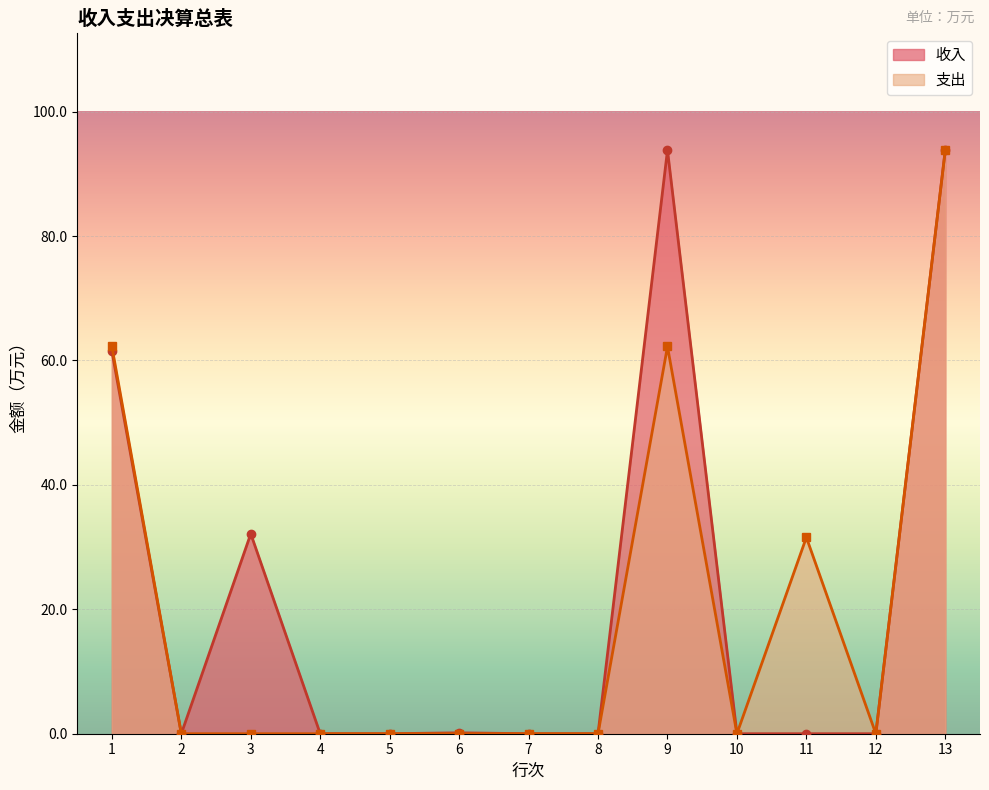

True or false: 支出 and 收入 cross at least once.

False